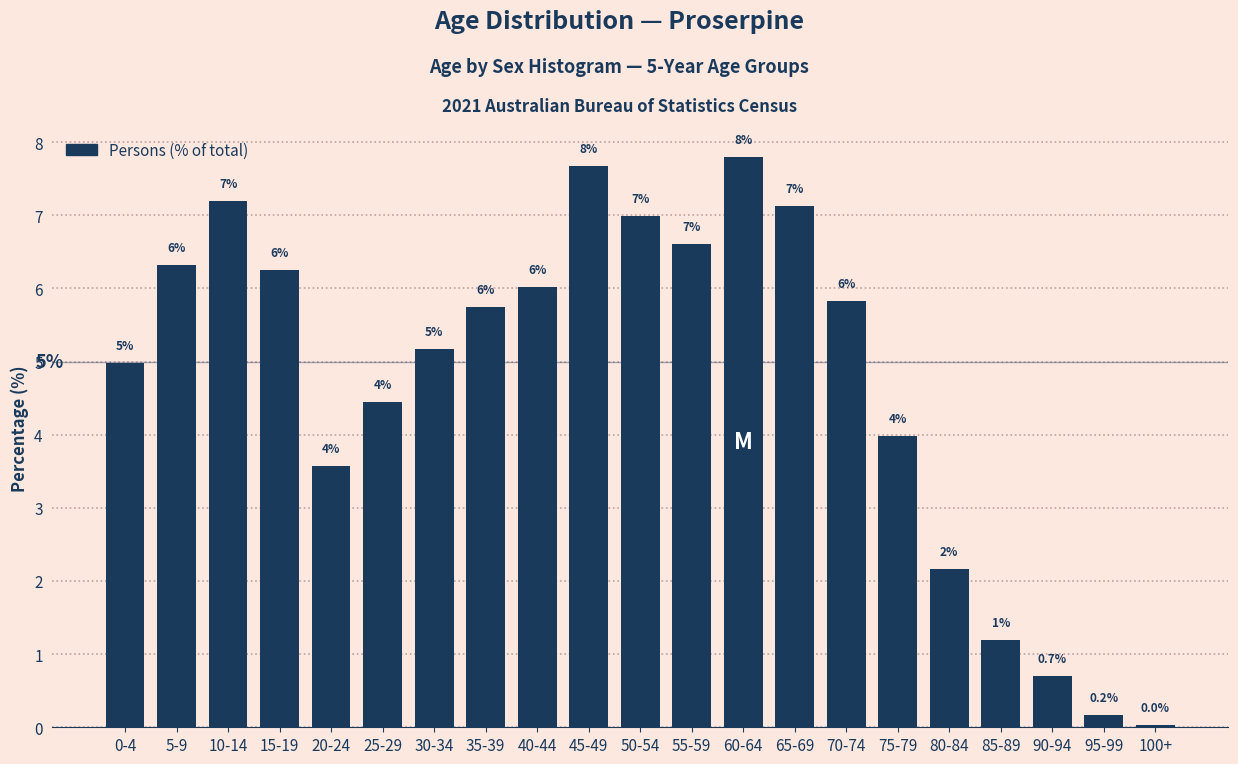

What is the label of the 2nd bar from the left?

5-9